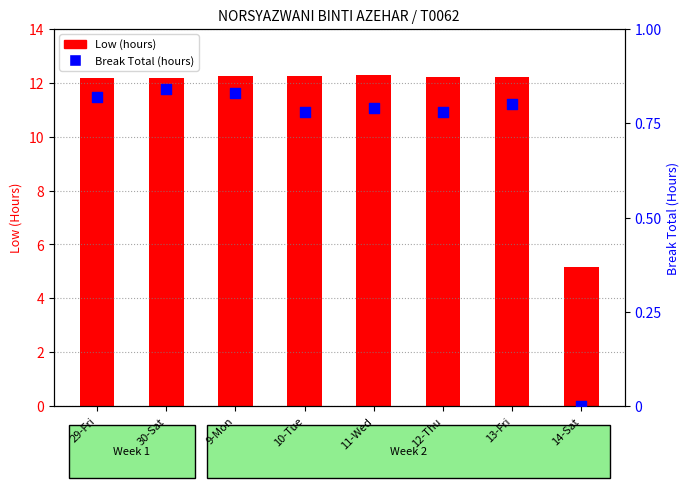

What are all the series names shown in the legend?

Low (hours), Break Total (hours)